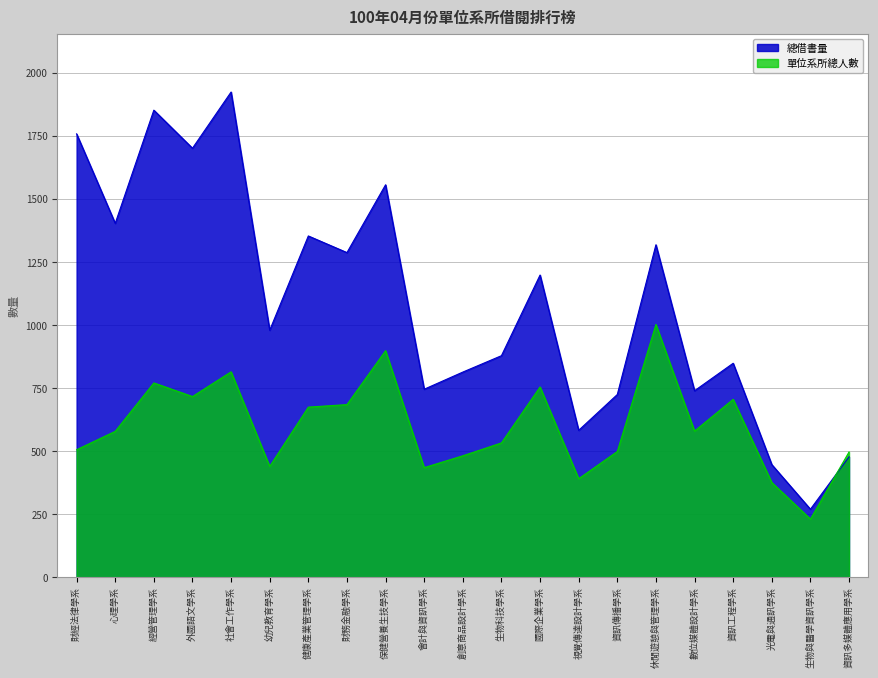

True or false: 總借書量 has more than 0 points higher than both neighbors.

True